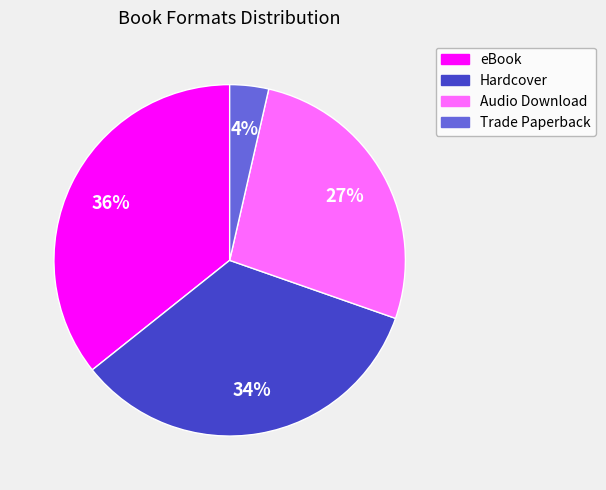

To the nearest percent, what is the difference between the largest and smallest slice percentages?

32%